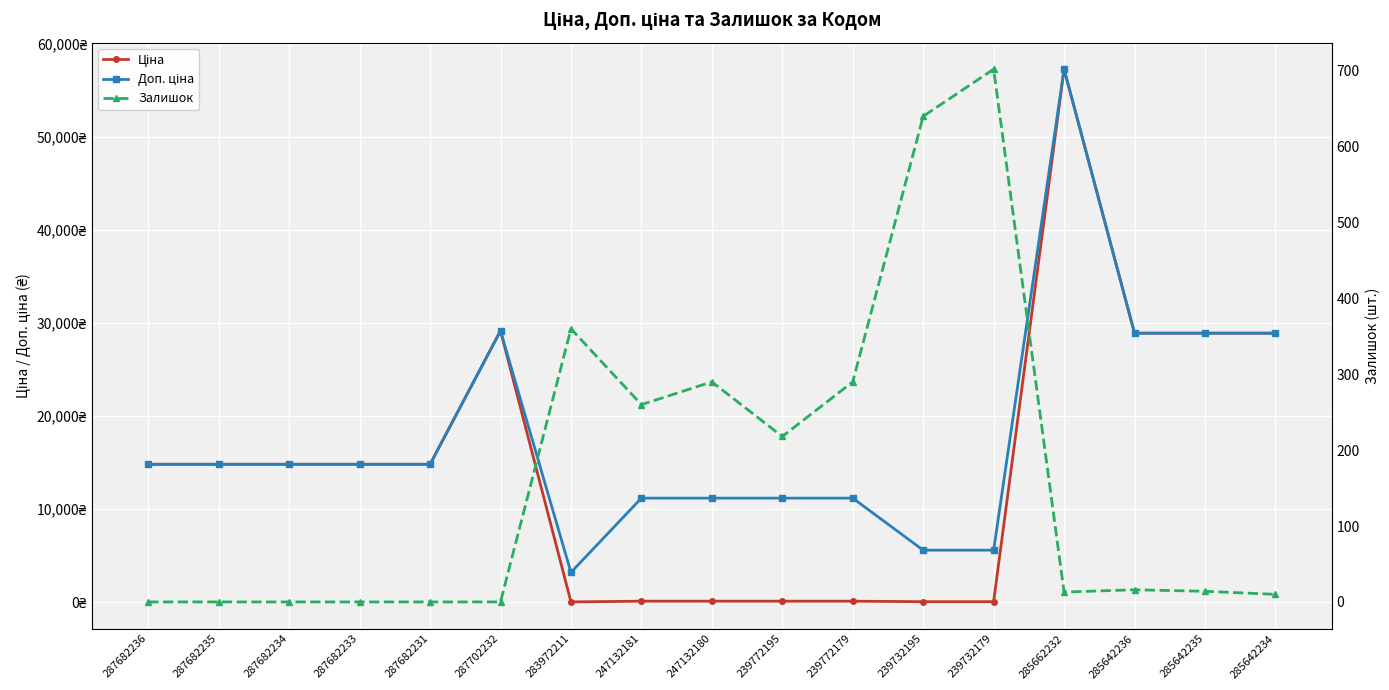

True or false: Залишок and Доп. ціна intersect in this chart.

False